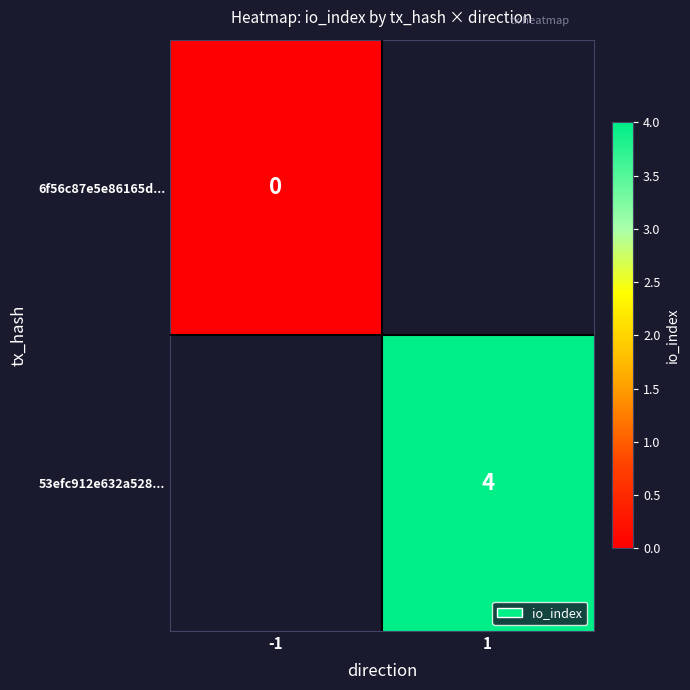

True or false: 53efc912e632a528... has a value of 4 at 1.

True